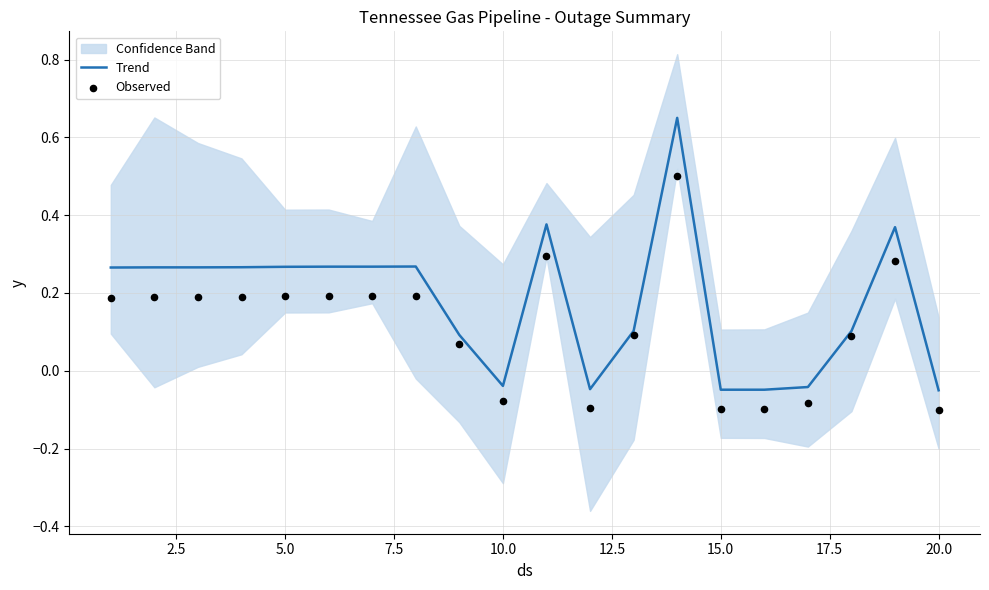

Which series reaches the maximum Y coordinate?

Trend